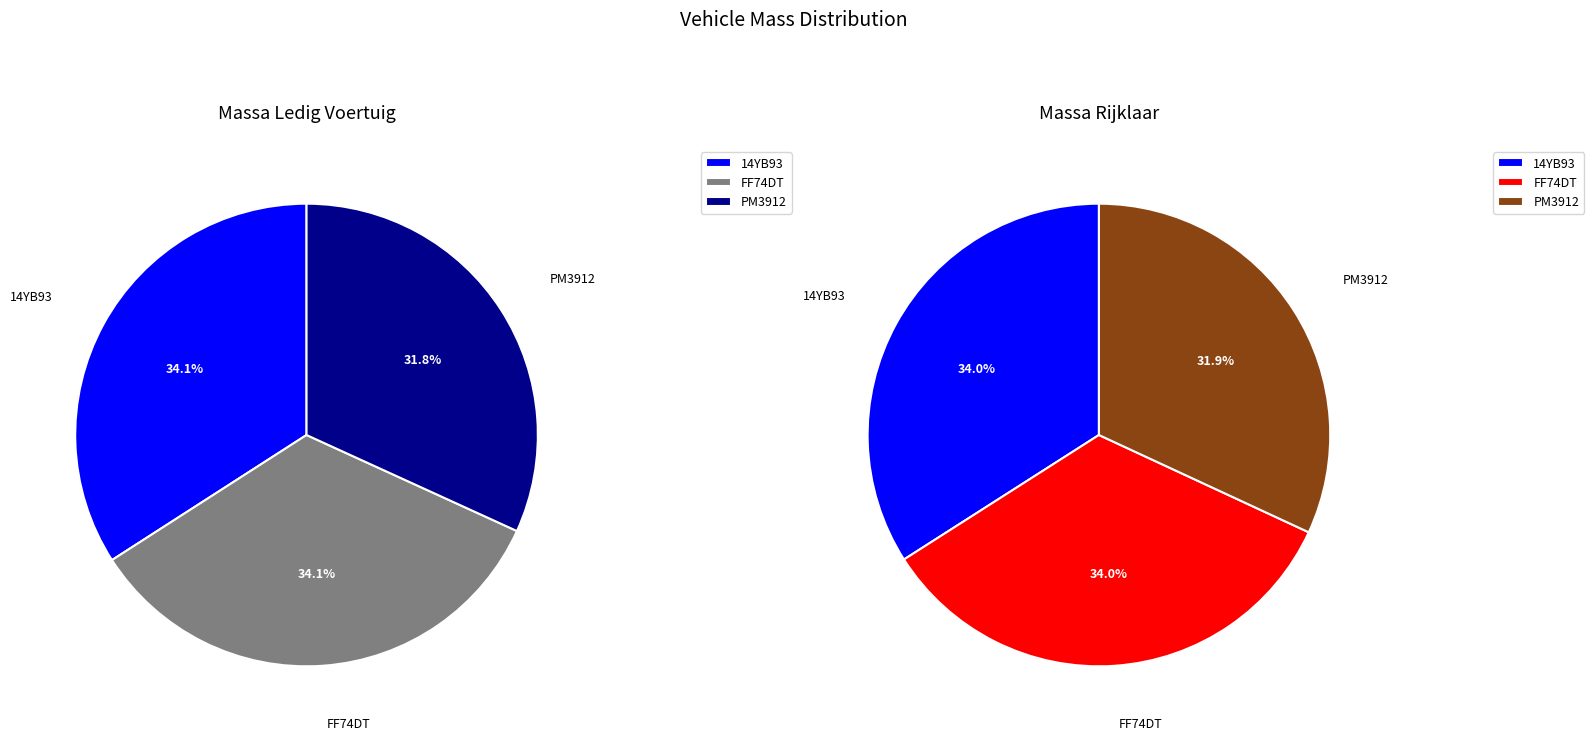

How many segments does this pie chart have?

3